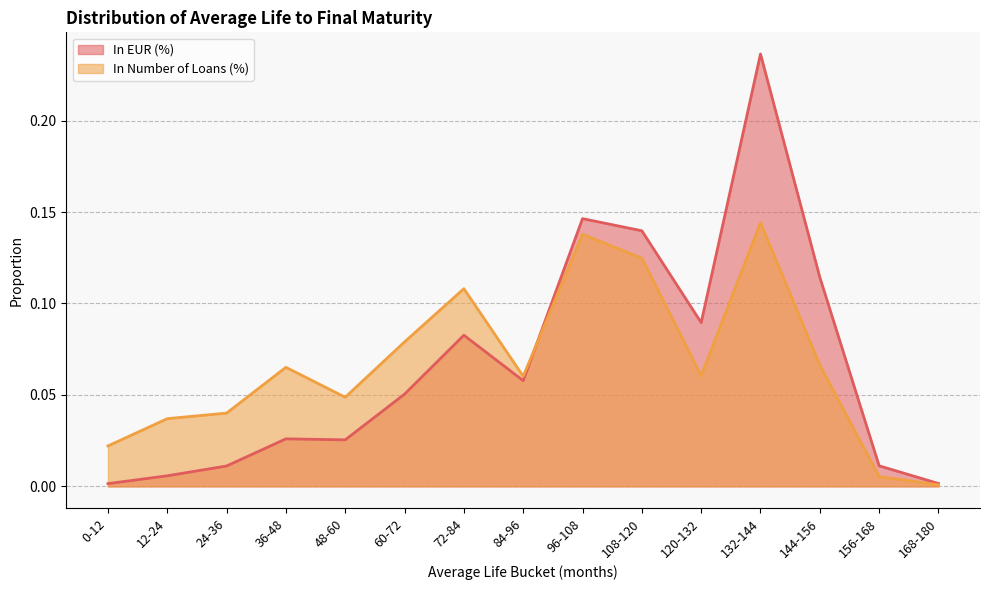

Where is the first local minimum for In Number of Loans (%)?

48-60